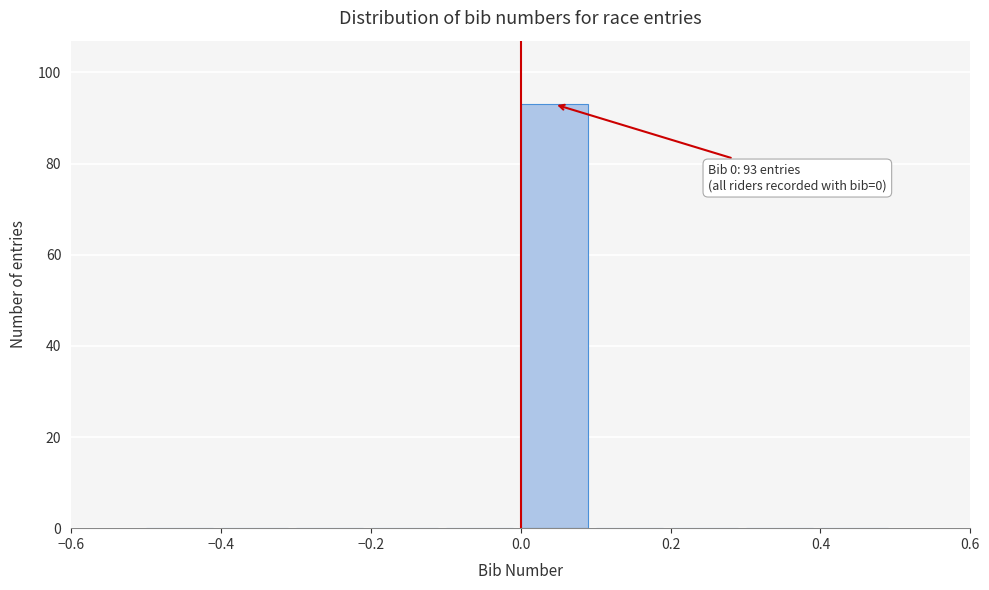

Which range on the x-axis has the tallest bar?

0.0 to 0.1